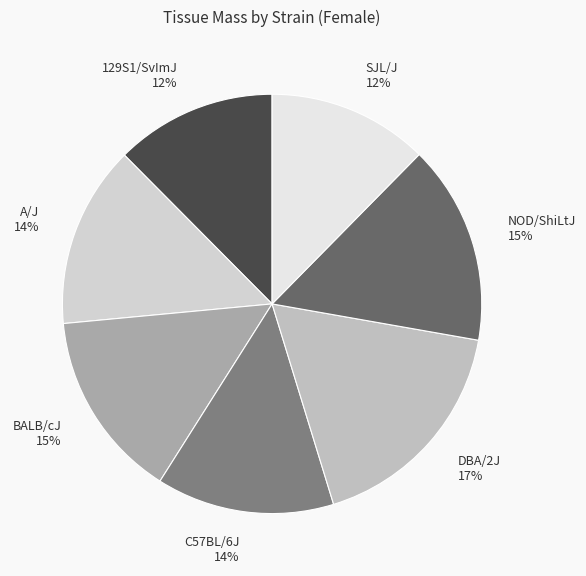

Which slice is the smallest?

SJL/J